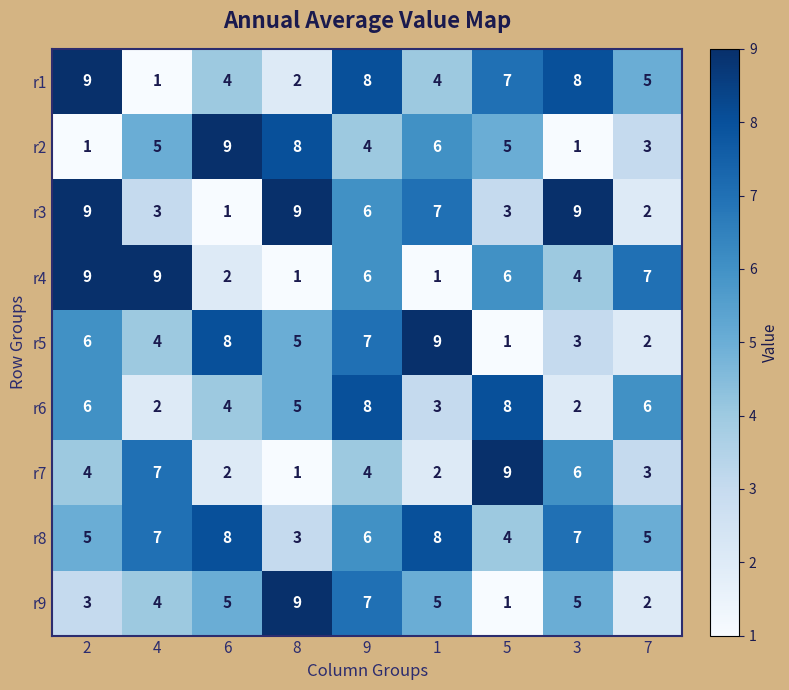

What is the total value across all series at 1?

45